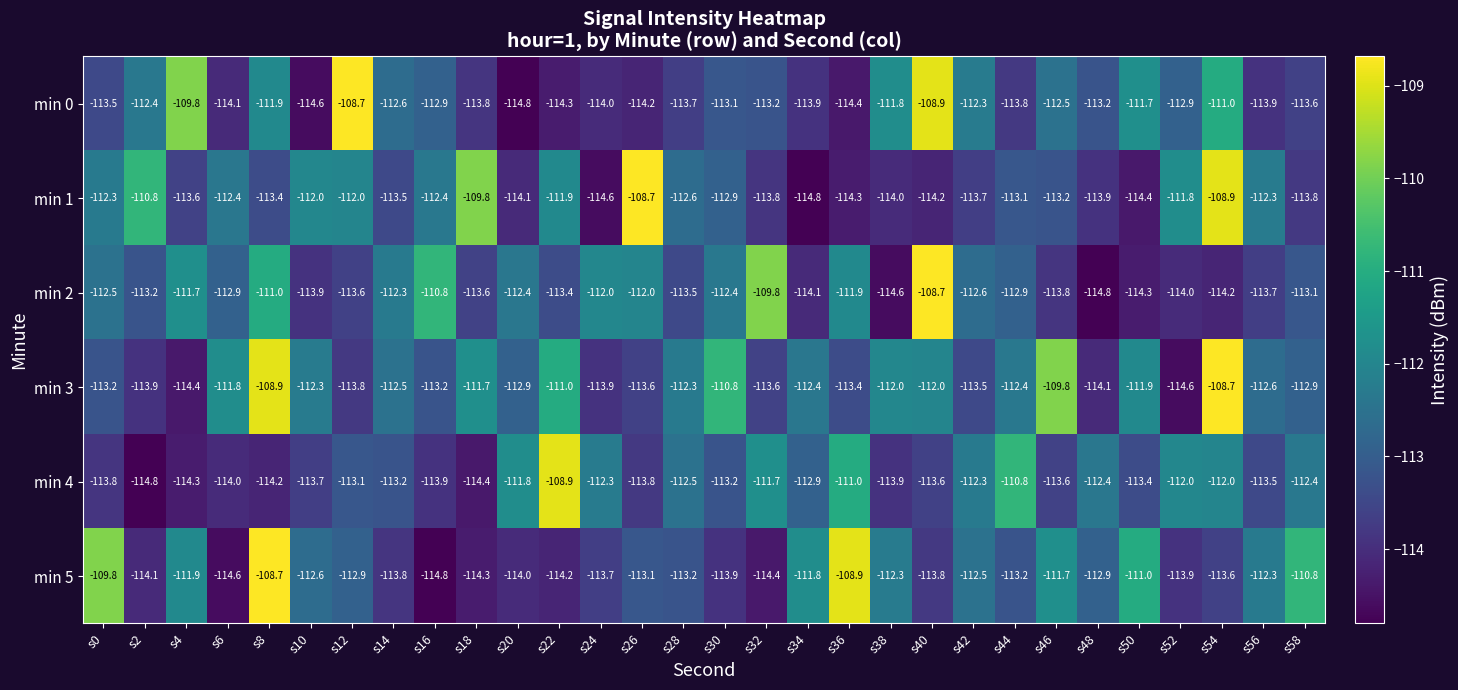

What is the difference between the min 1 values at s2 and s42?

2.9